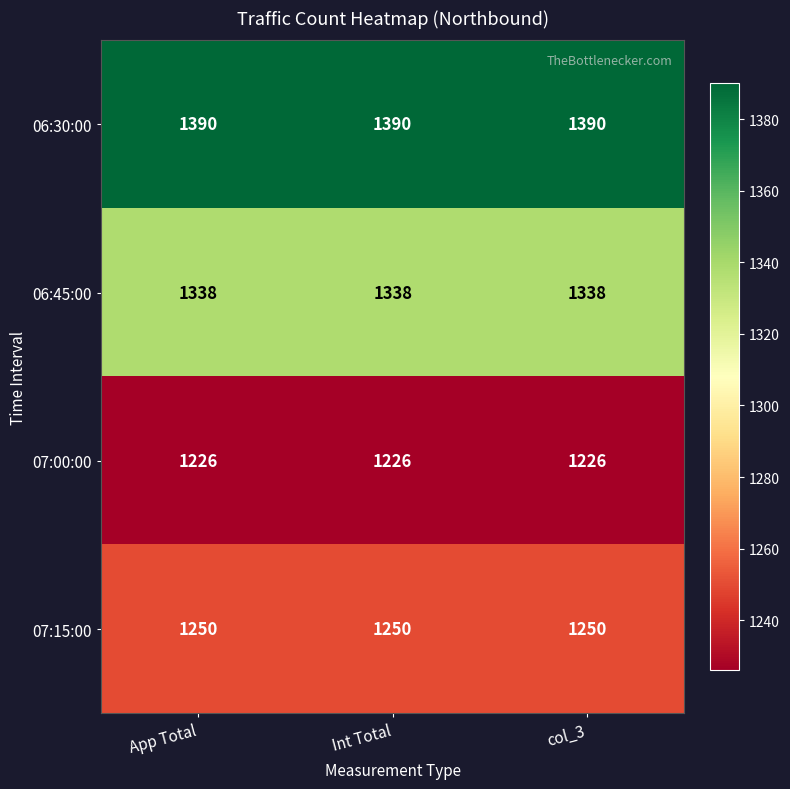

Rank the series at App Total from lowest to highest value.

07:00:00, 07:15:00, 06:45:00, 06:30:00